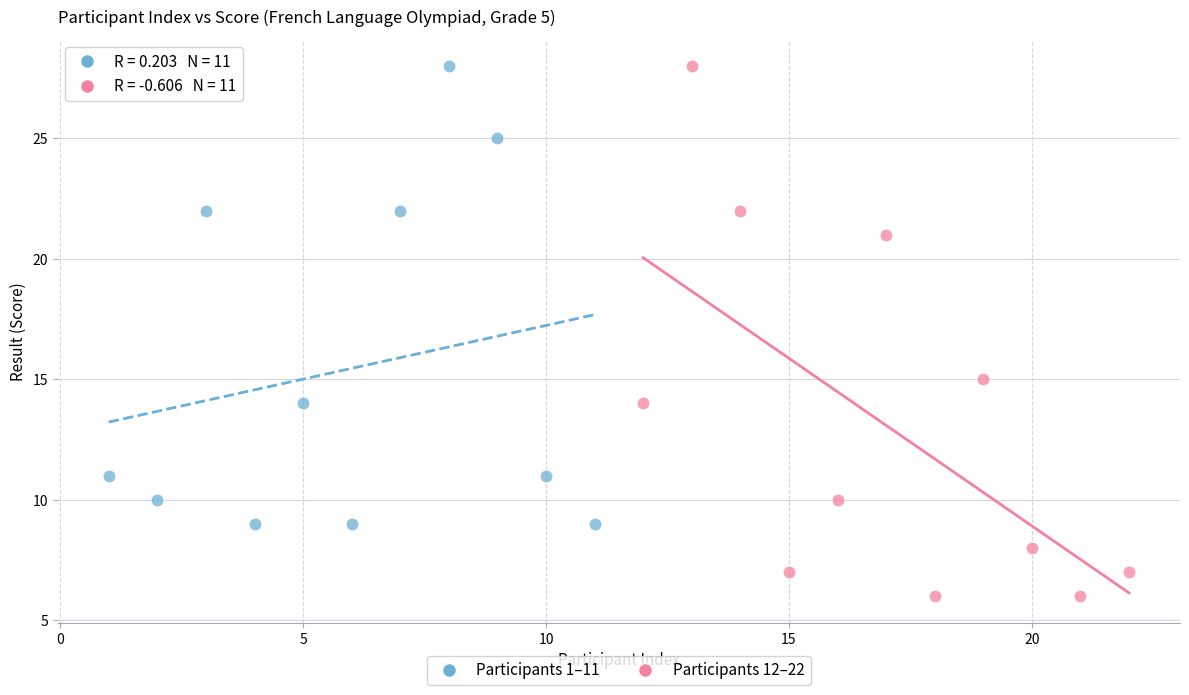

Which series has the widest spread of Y values?

Participants 12–22